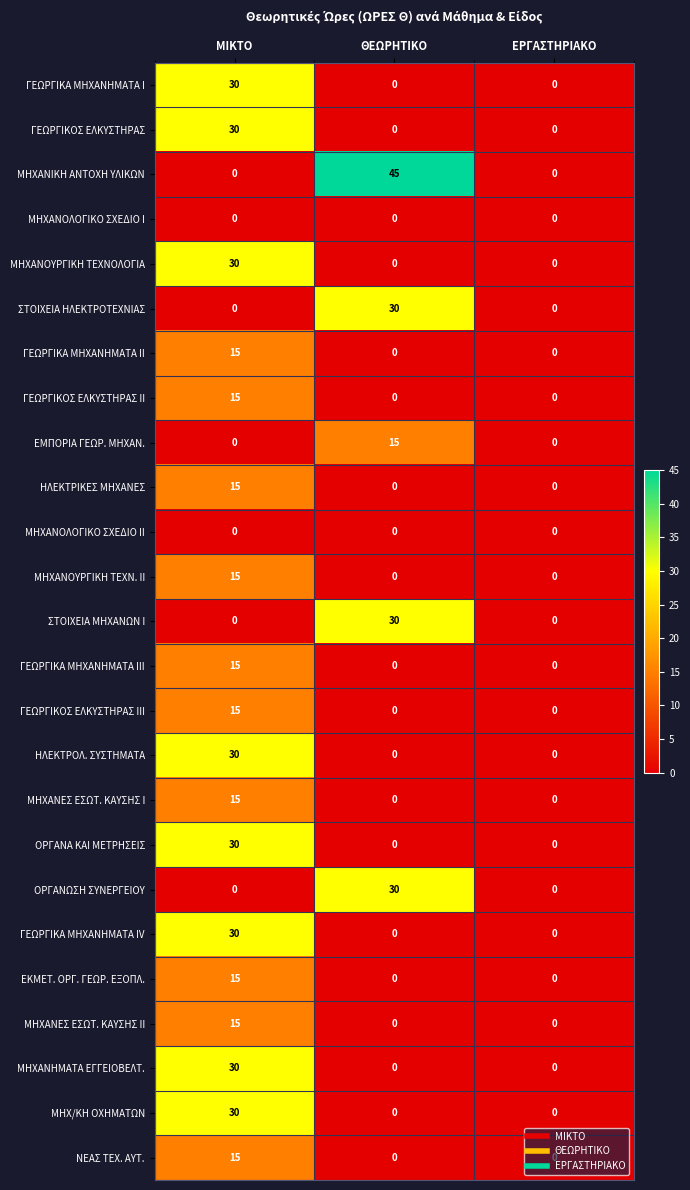

What is the difference between the maximum and second lowest values in the ΗΛΕΚΤΡΙΚΕΣ ΜΗΧΑΝΕΣ series?

15